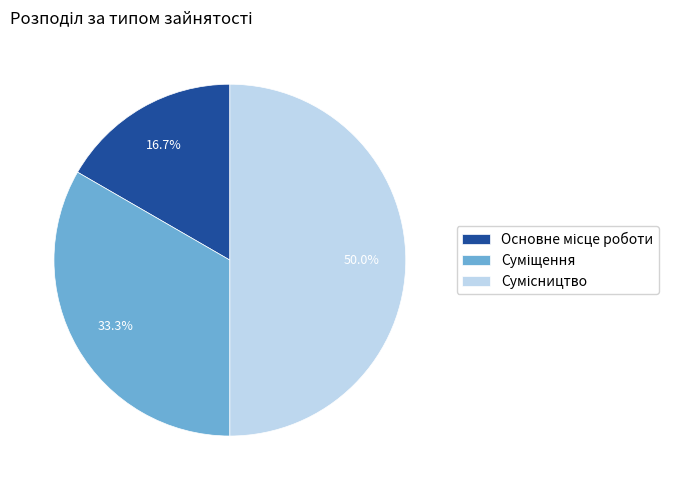

What percentage is the Суміщення slice, to the nearest percent?

33%